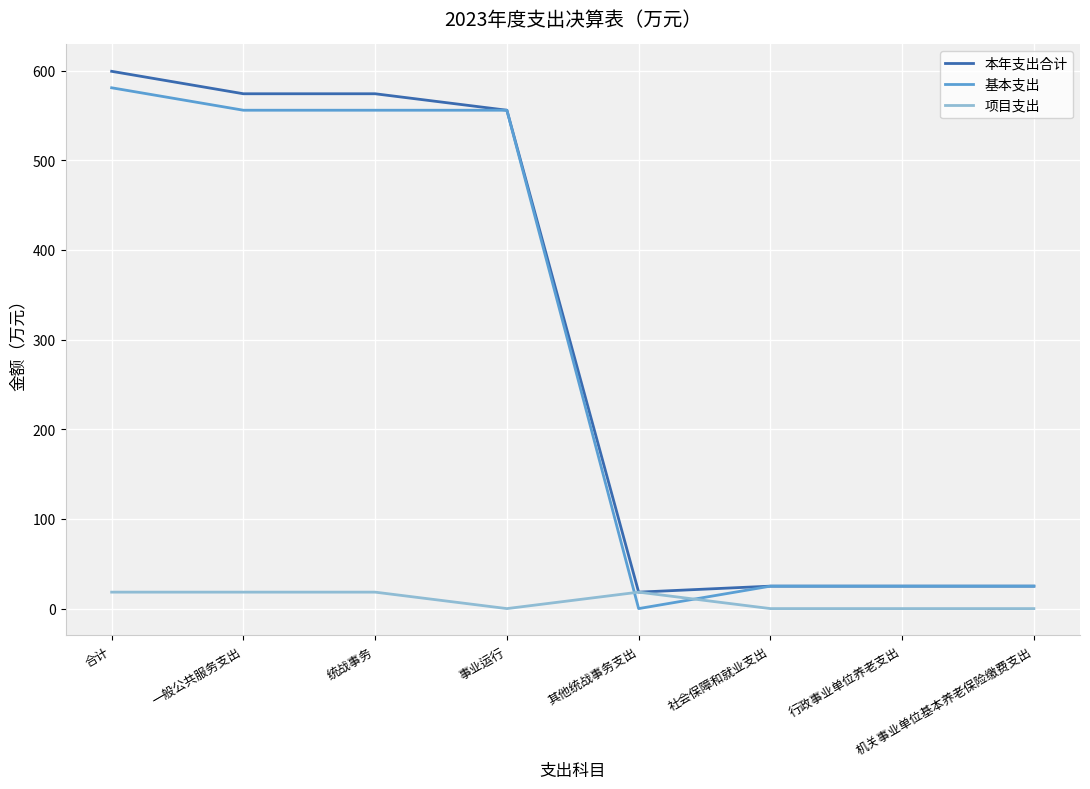

The 基本支出 series shows 555.9 at 统战事务. True or false?

True